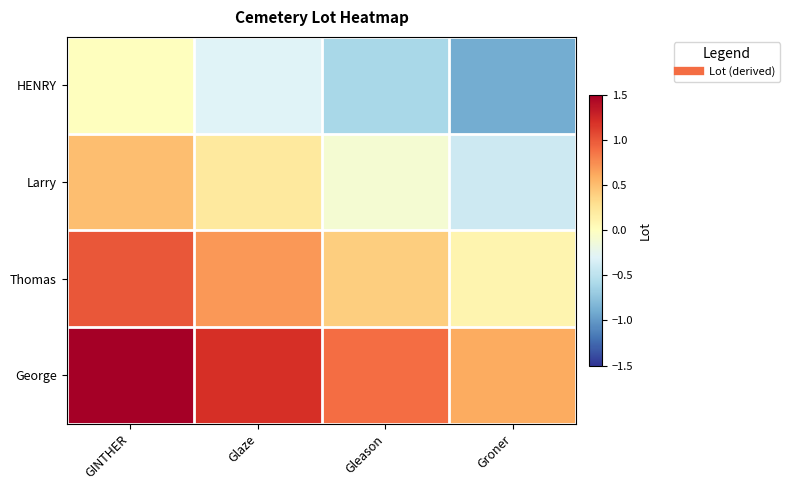

Reading left to right, extract all data points from this chart.

HENRY: GINTHER=0.0	Glaze=-0.3	Gleason=-0.6	Groner=-0.9
Larry: GINTHER=0.5	Glaze=0.2	Gleason=-0.1	Groner=-0.4
Thomas: GINTHER=1.0	Glaze=0.7	Gleason=0.4	Groner=0.1
George: GINTHER=1.5	Glaze=1.2	Gleason=0.9	Groner=0.6